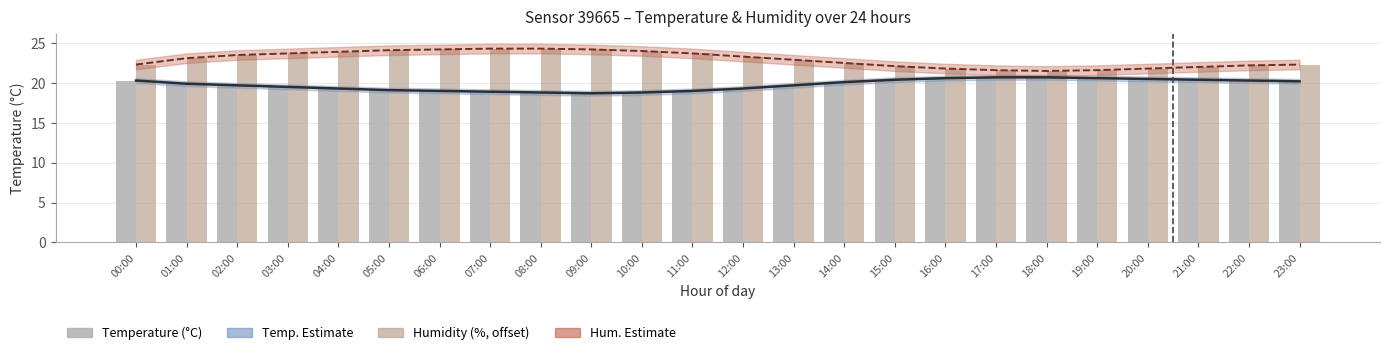

What is the minimum value for Temperature estimate?

18.7